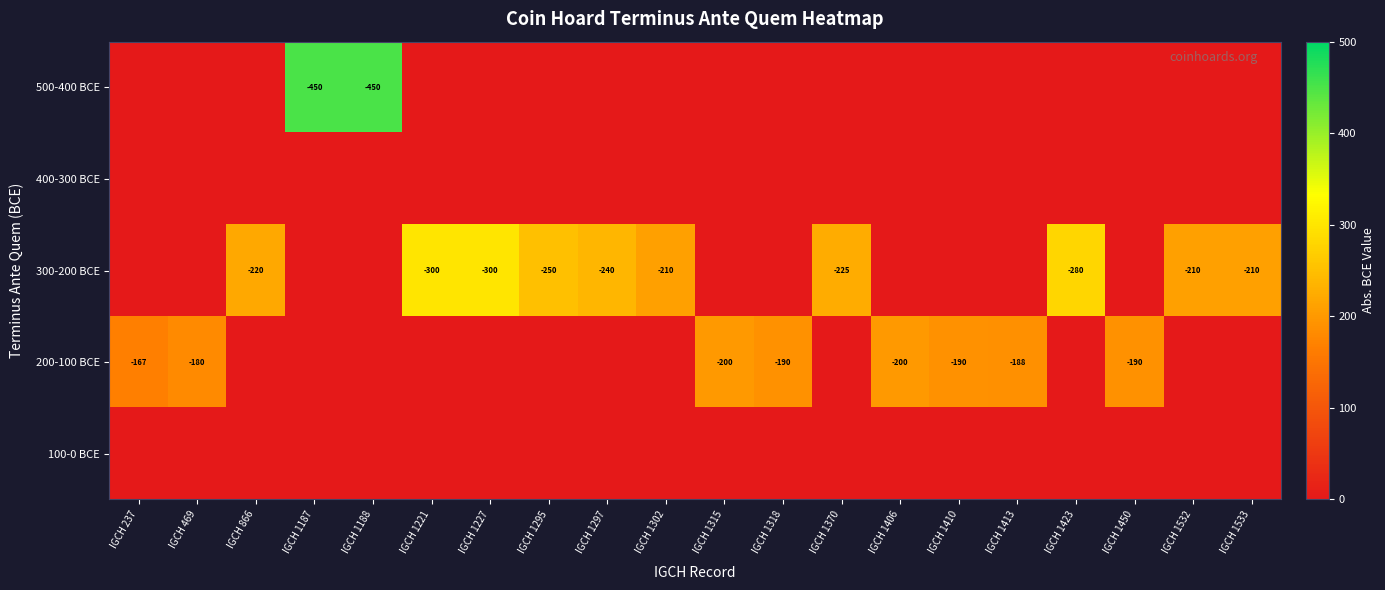

Is it true that 200-100 BCE equals -270 at IGCH 1450?

False